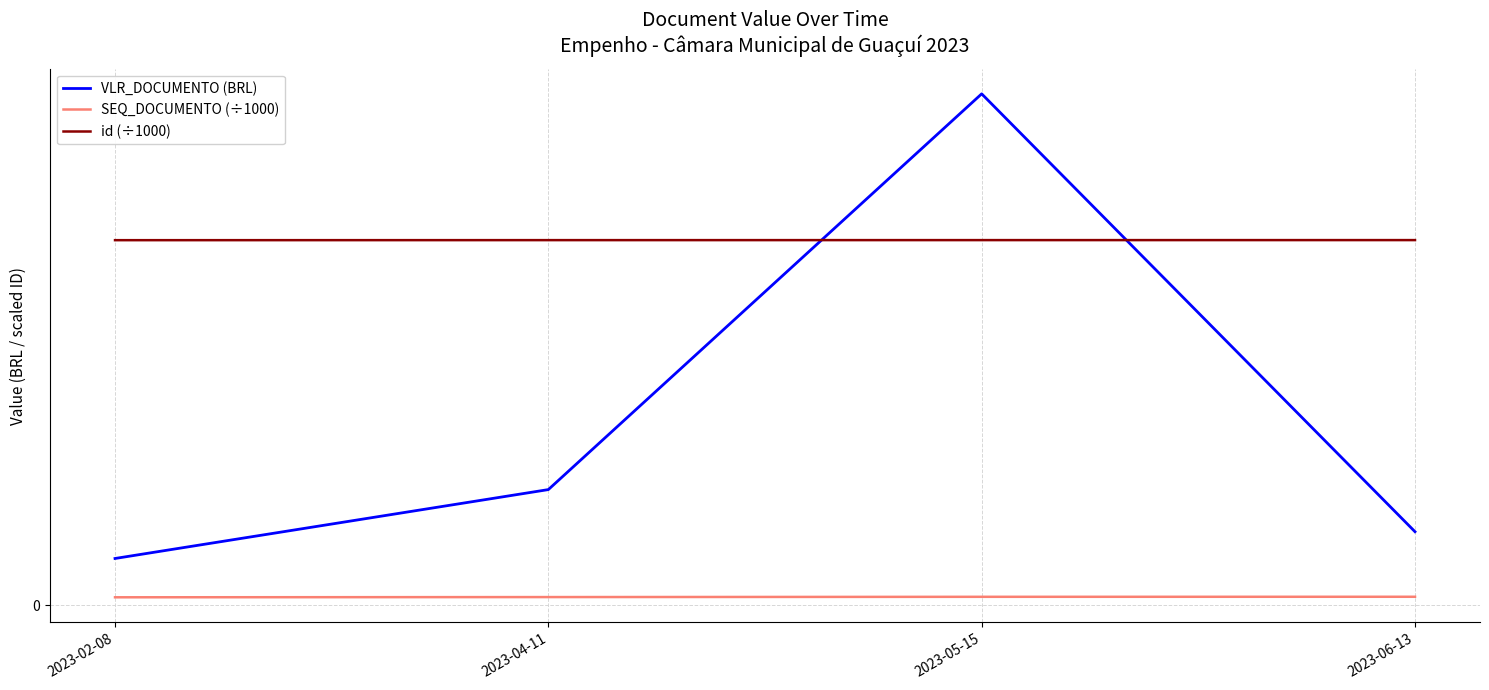

Is this an area chart (filled region under the line)?

No